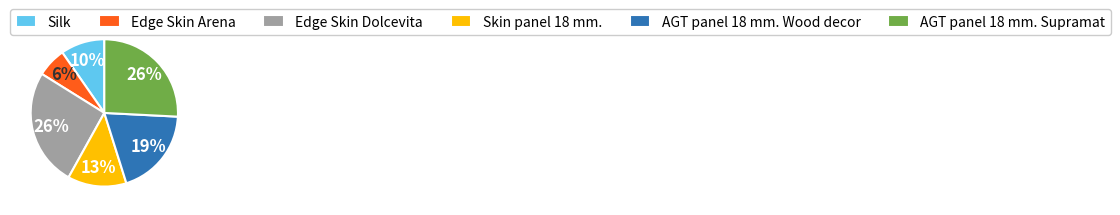

What percentage is the AGT panel 18 mm. Wood decor slice, to the nearest percent?

19%